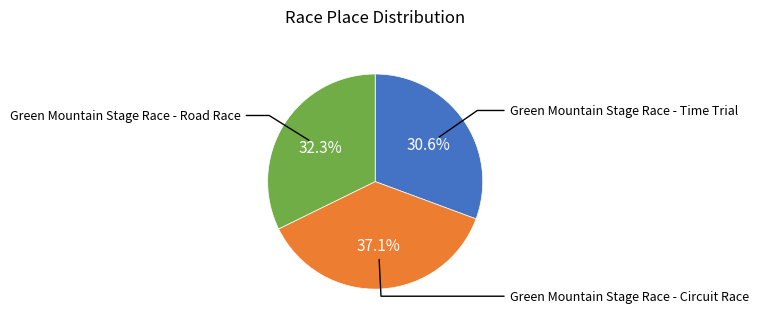

Is it true that Green Mountain Stage Race - Circuit Race is 49% of the pie?

False